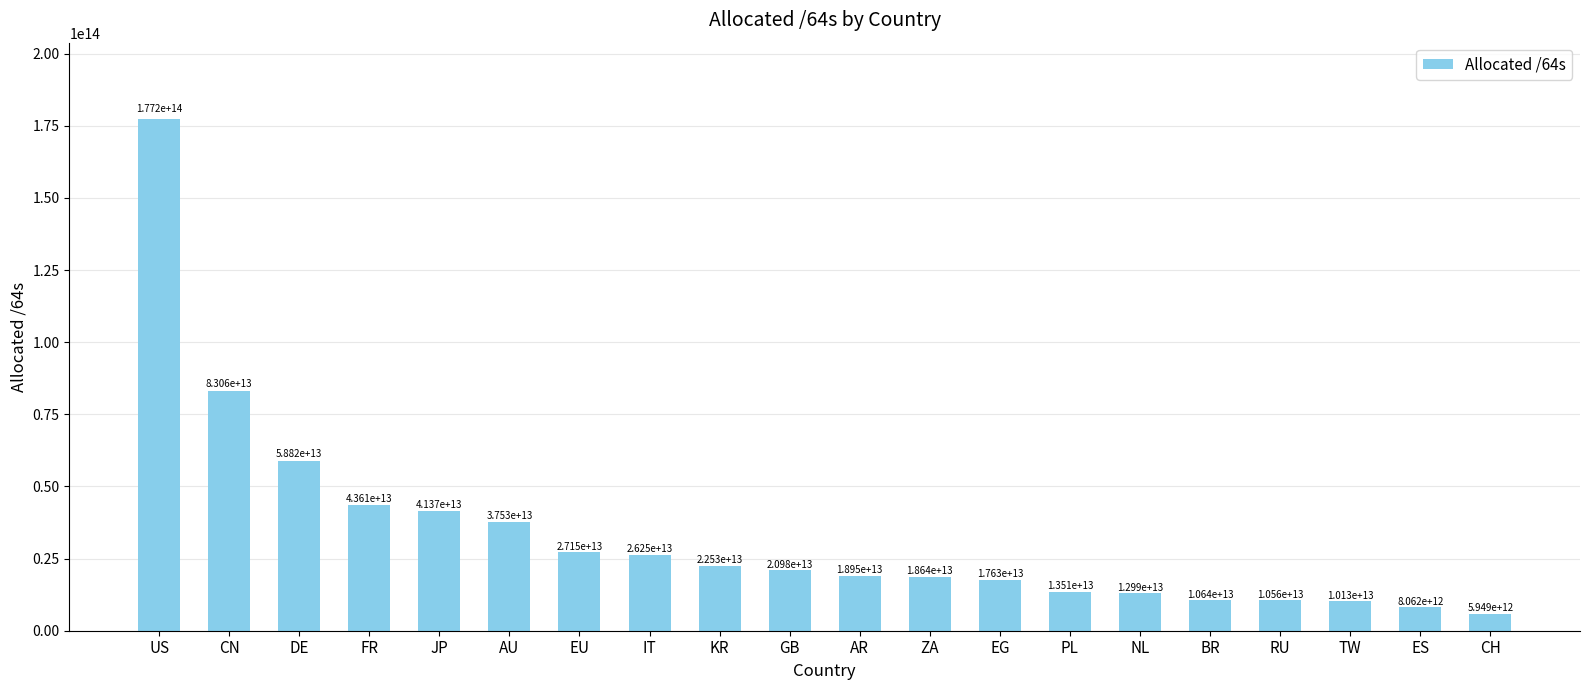

Which has a higher value, EU or PL?

EU